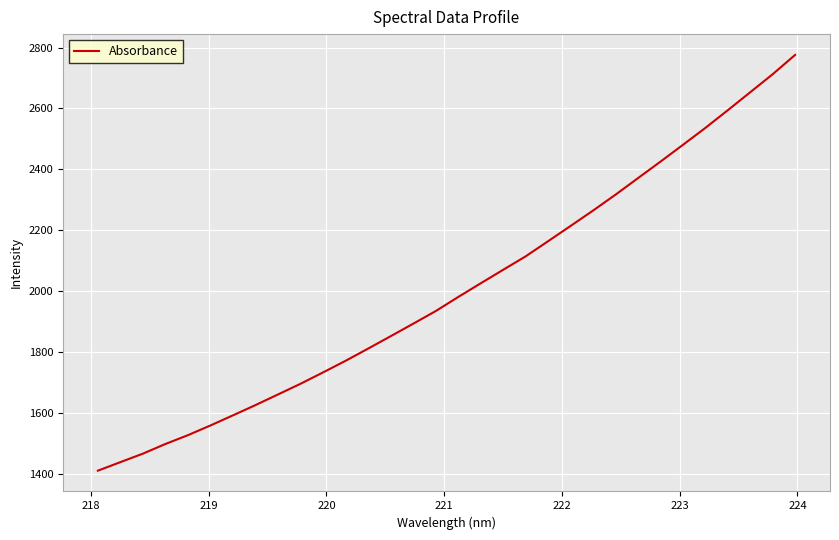

How many lines are shown in the chart?

1